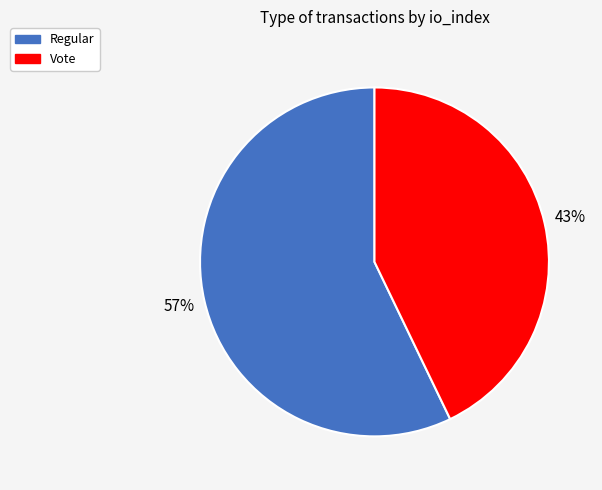

Is it true that Regular is 43% of the pie?

False